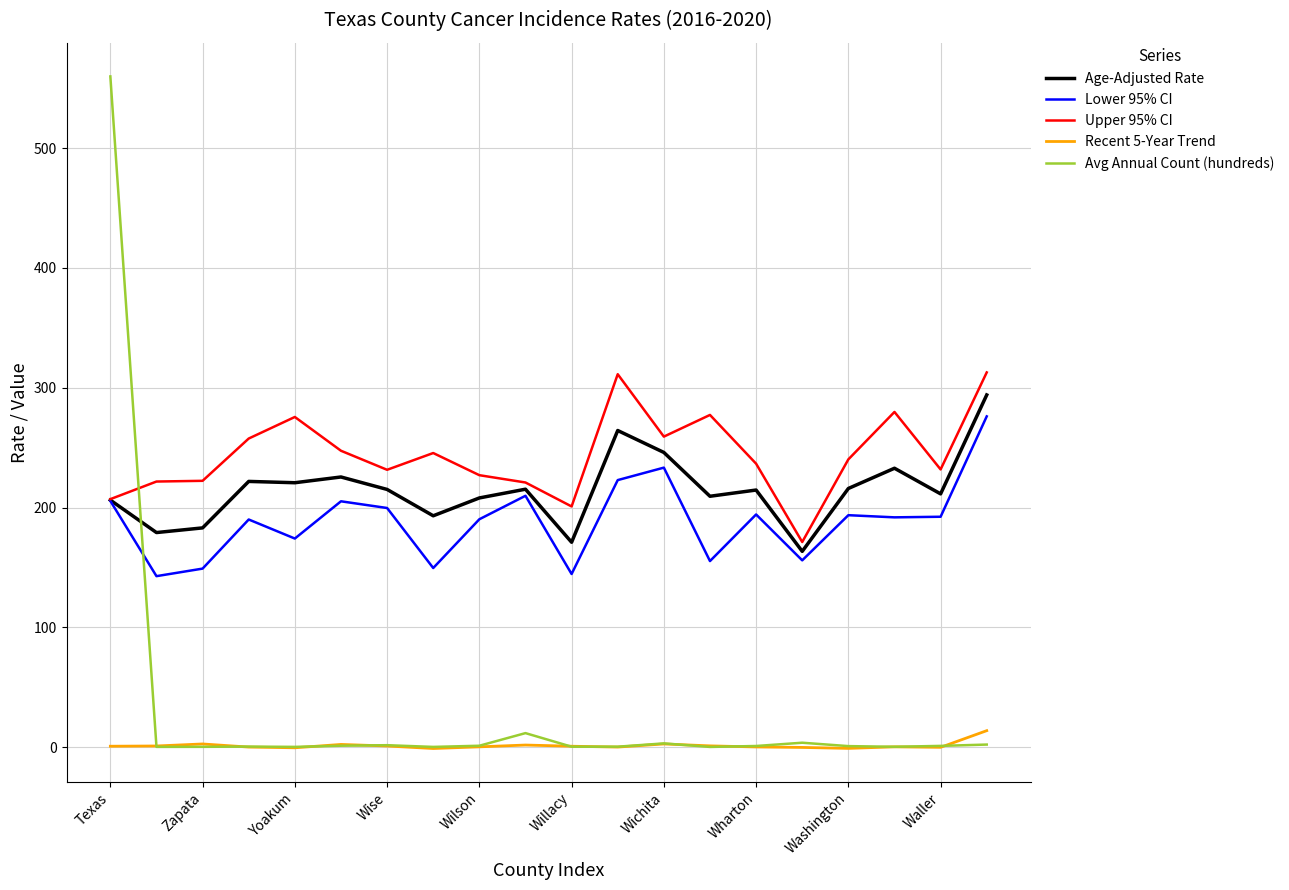

What are all the series names shown in the legend?

Age-Adjusted Rate, Lower 95% CI, Upper 95% CI, Recent 5-Year Trend, Avg Annual Count (hundreds)